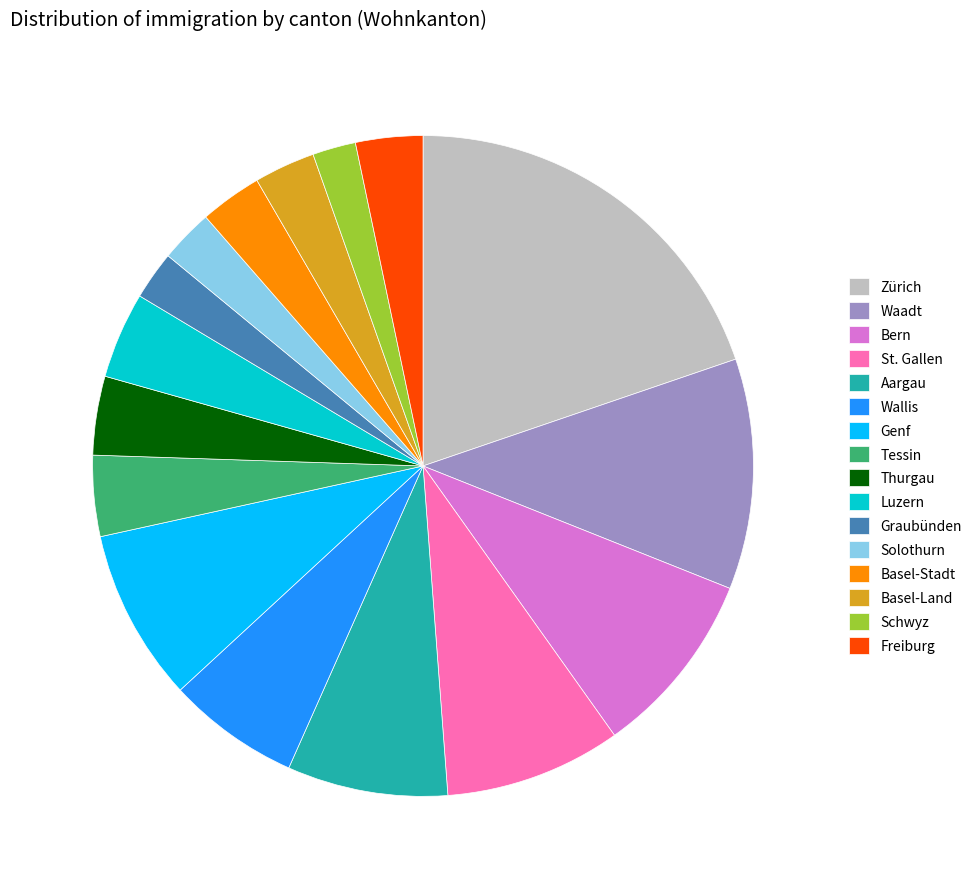

Is there a majority slice in this chart?

No